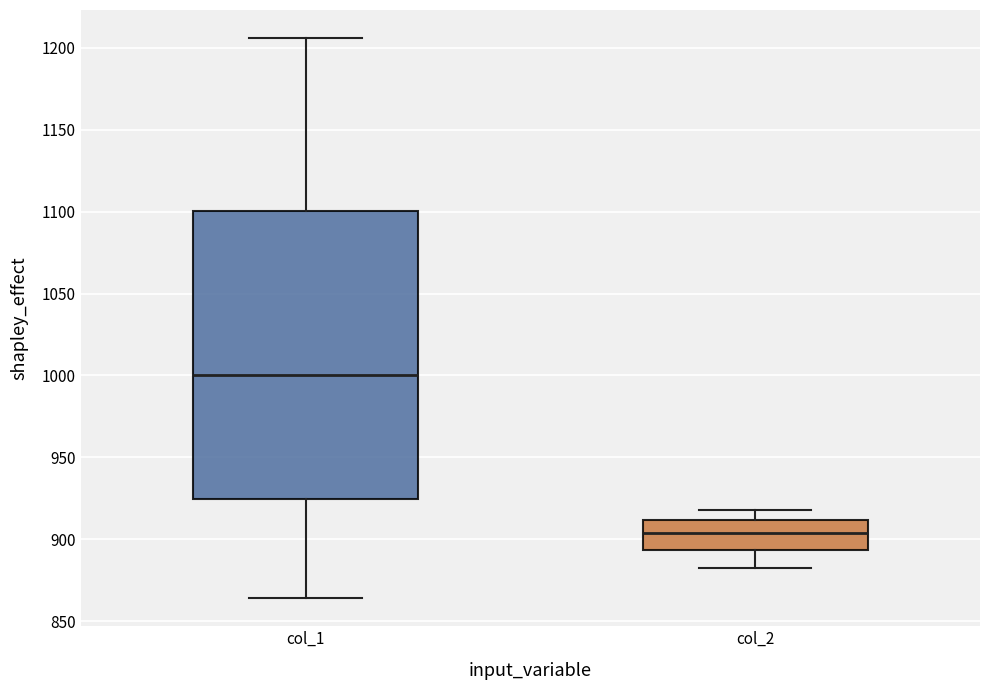

Reading left to right, read every box against the y-axis: the position of its median line, the range the box covers, and the ends of its whiskers. The values are not printed on the chart, so give them approximately, as read against the axis.

col_1: median 1000, box 925 to 1100, whiskers 865 to 1205
col_2: median 905, box 895 to 910, whiskers 880 to 920